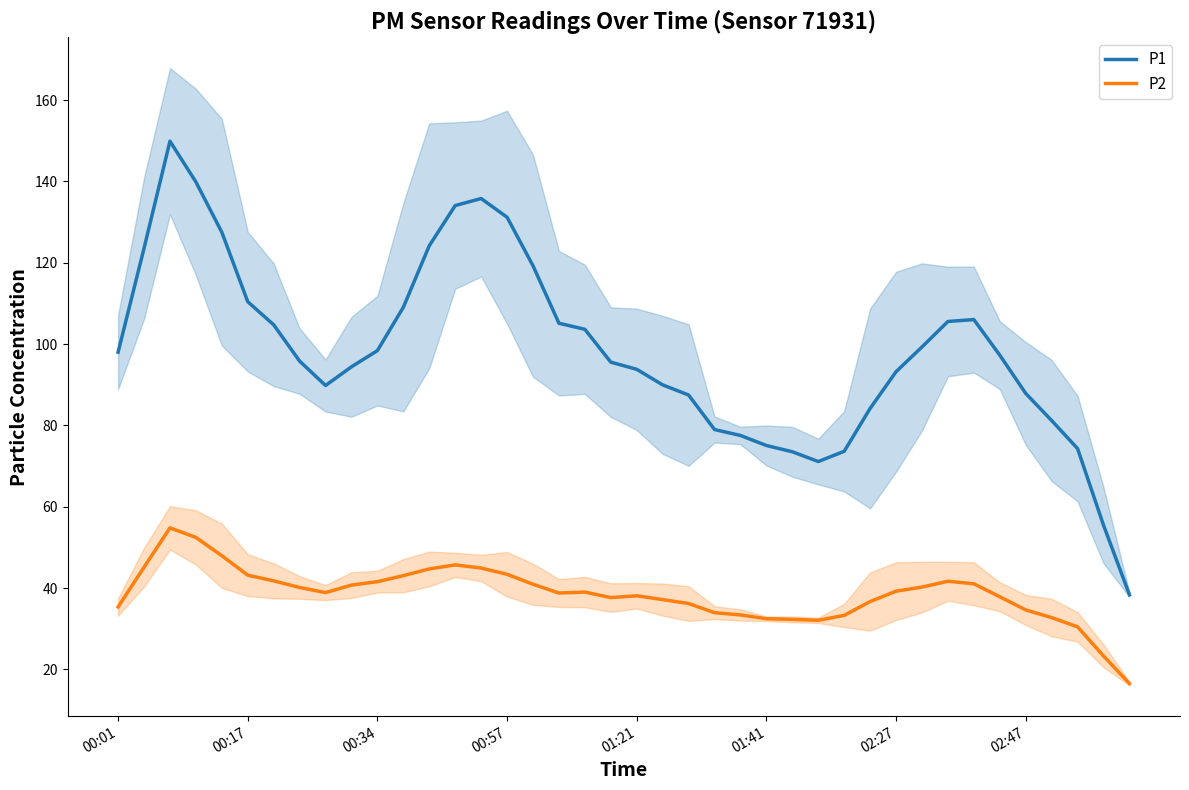

True or false: P2 and P1 intersect in this chart.

False